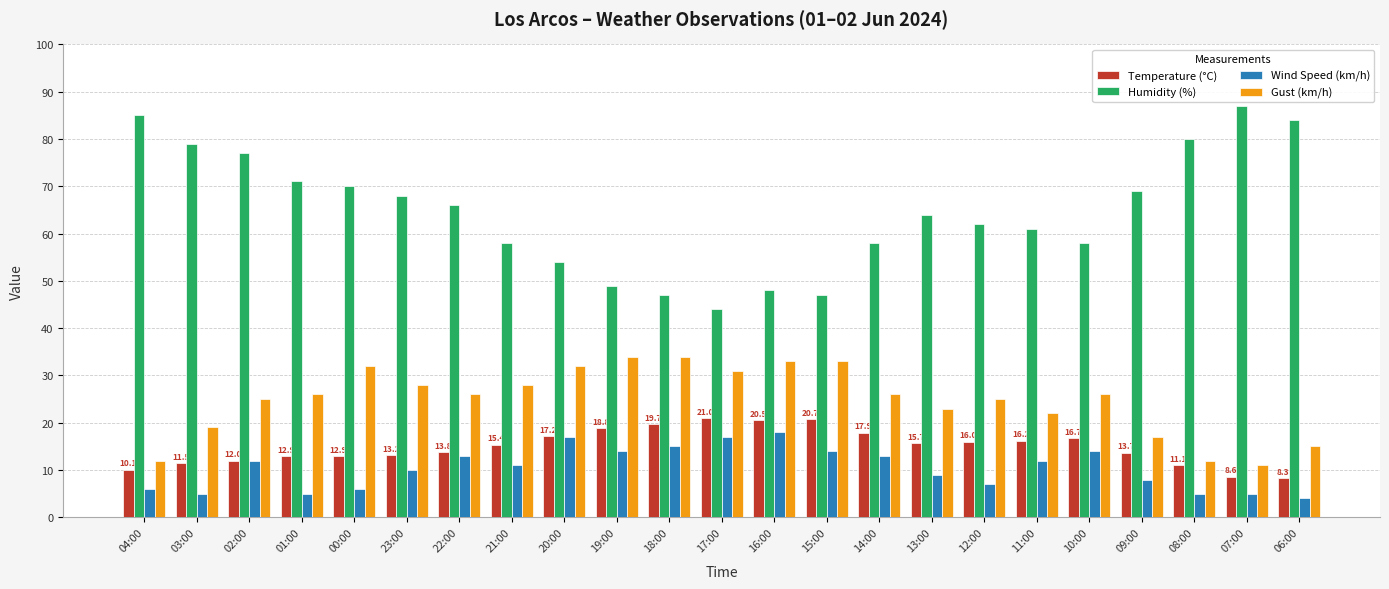

The Wind Speed (km/h) series shows 5.7 at 11:00. True or false?

False